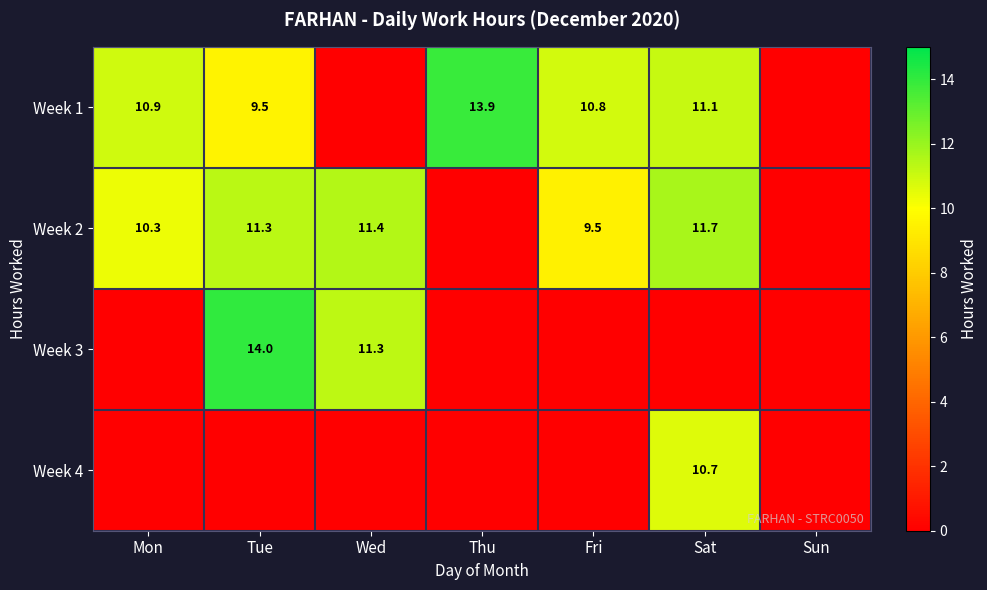

The value of Week 2 at Sat is 11.7. True or false?

True